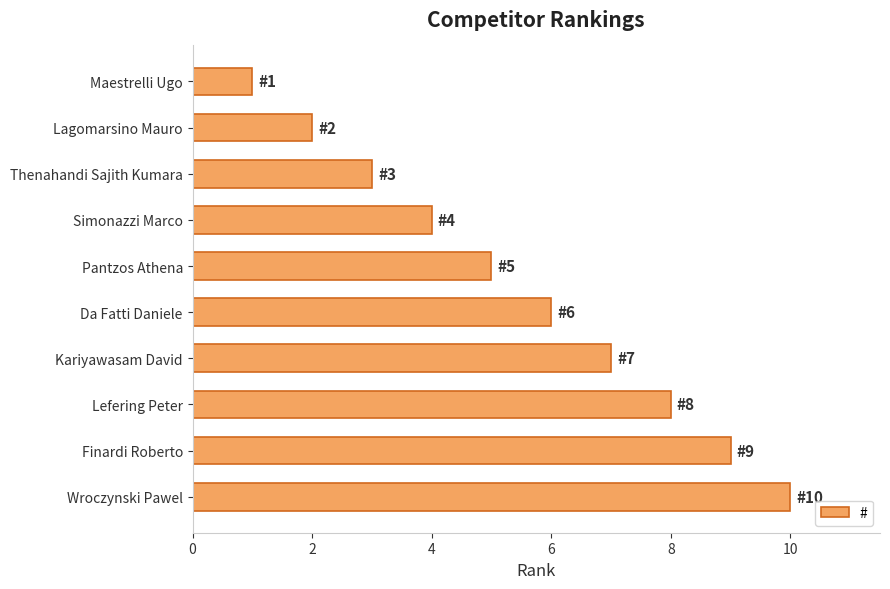

List the labels in order of value, smallest first.

Maestrelli Ugo, Lagomarsino Mauro, Thenahandi Sajith Kumara, Simonazzi Marco, Pantzos Athena, Da Fatti Daniele, Kariyawasam David, Lefering Peter, Finardi Roberto, Wroczynski Pawel